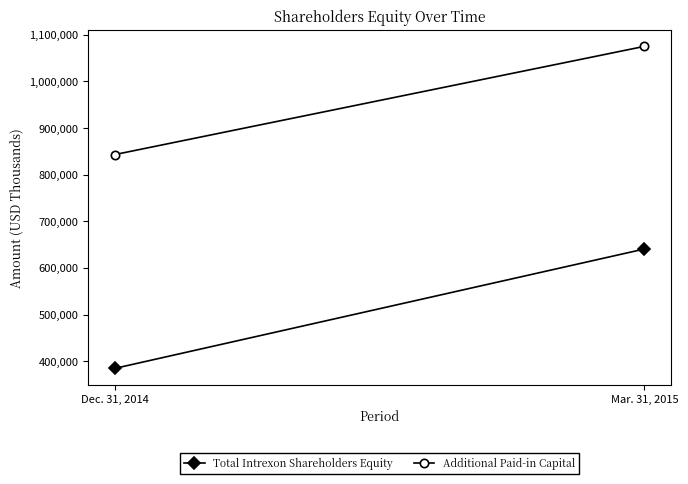

How many categories are shown in the chart?

2